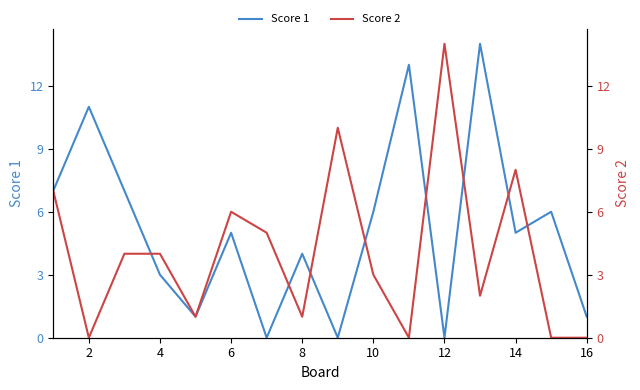

Reading right to left, extract all data points from this chart.

Score 1: 1	6	5	14	0	13	6	0	4	0	5	1	3	7	11	7
Score 2: 0	0	8	2	14	0	3	10	1	5	6	1	4	4	0	7